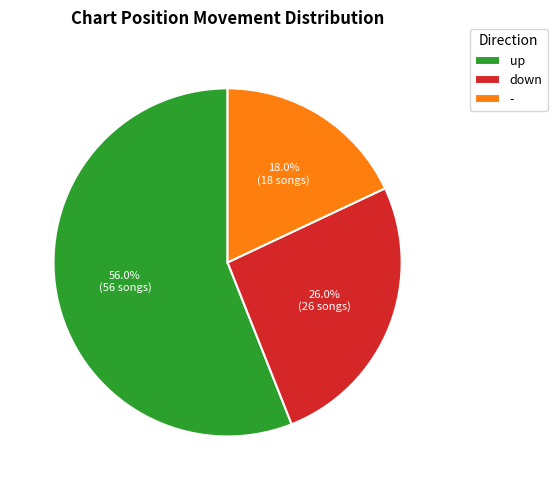

To the nearest percent, what percentage of the pie is -?

18%